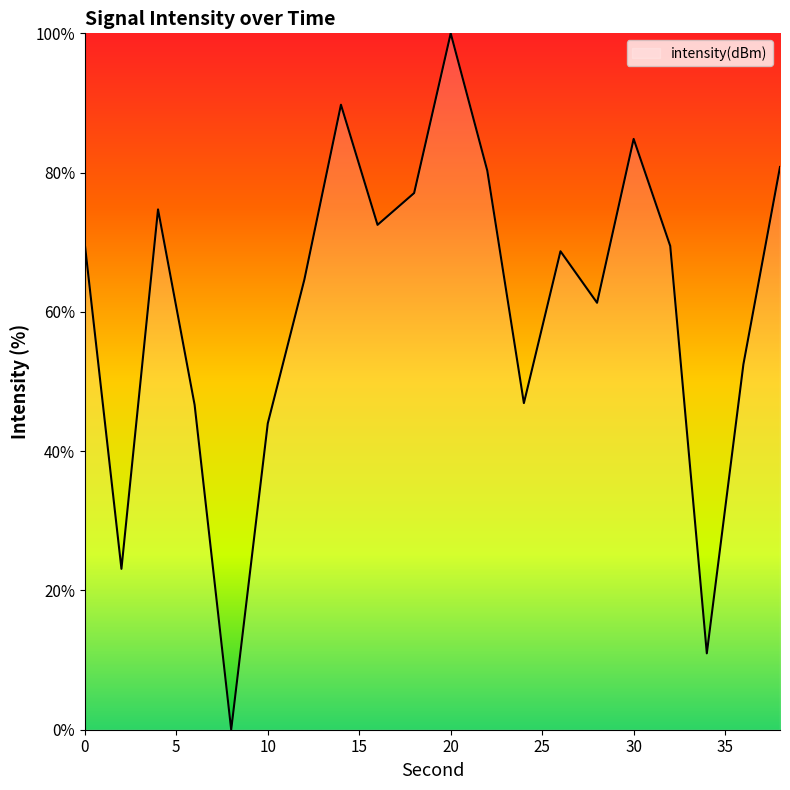

What is the maximum value shown in the chart?

100.0